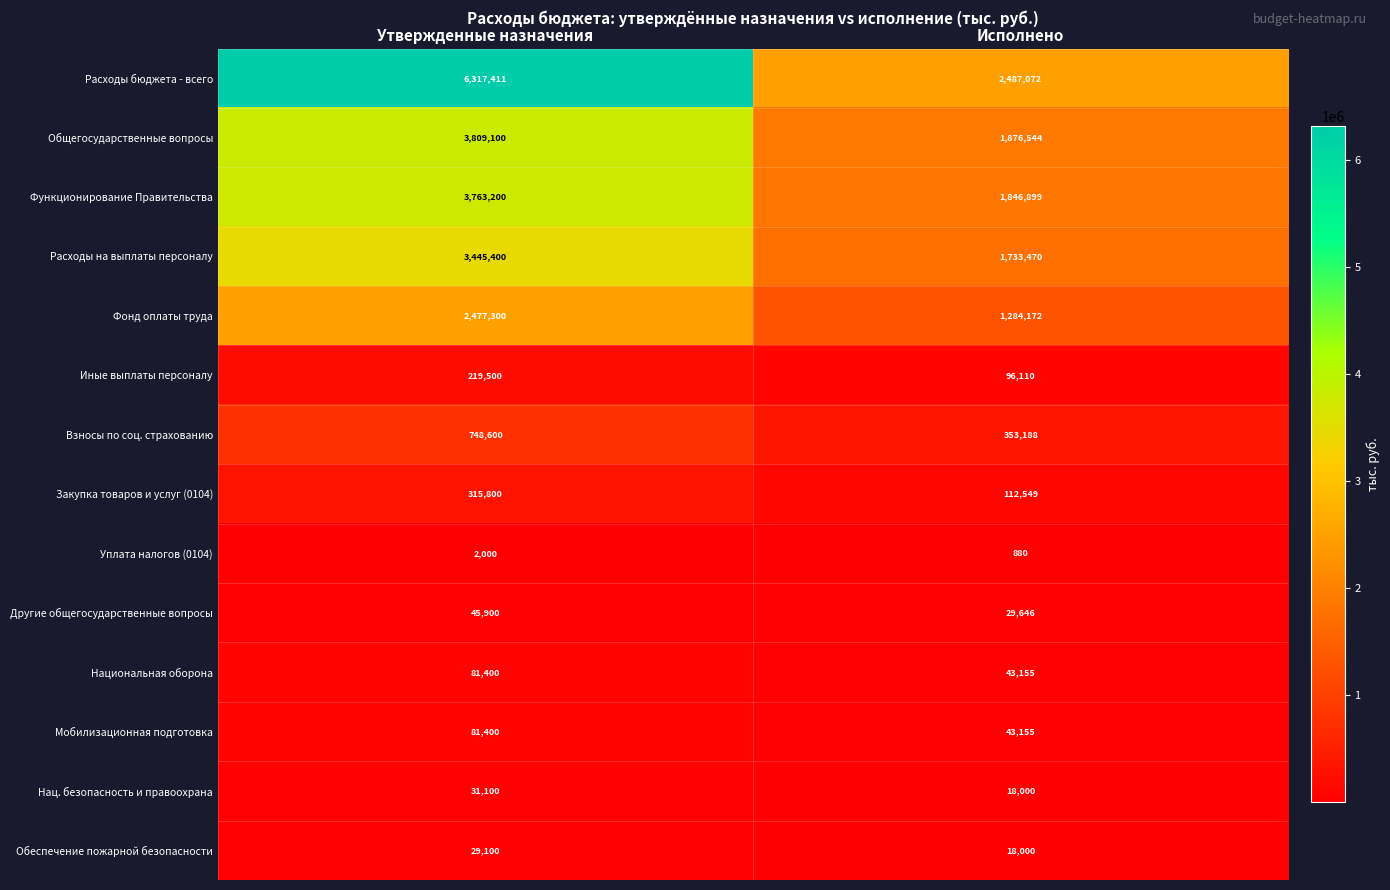

What is the difference between the highest and lowest values at Утвержденные назначения?

6315411